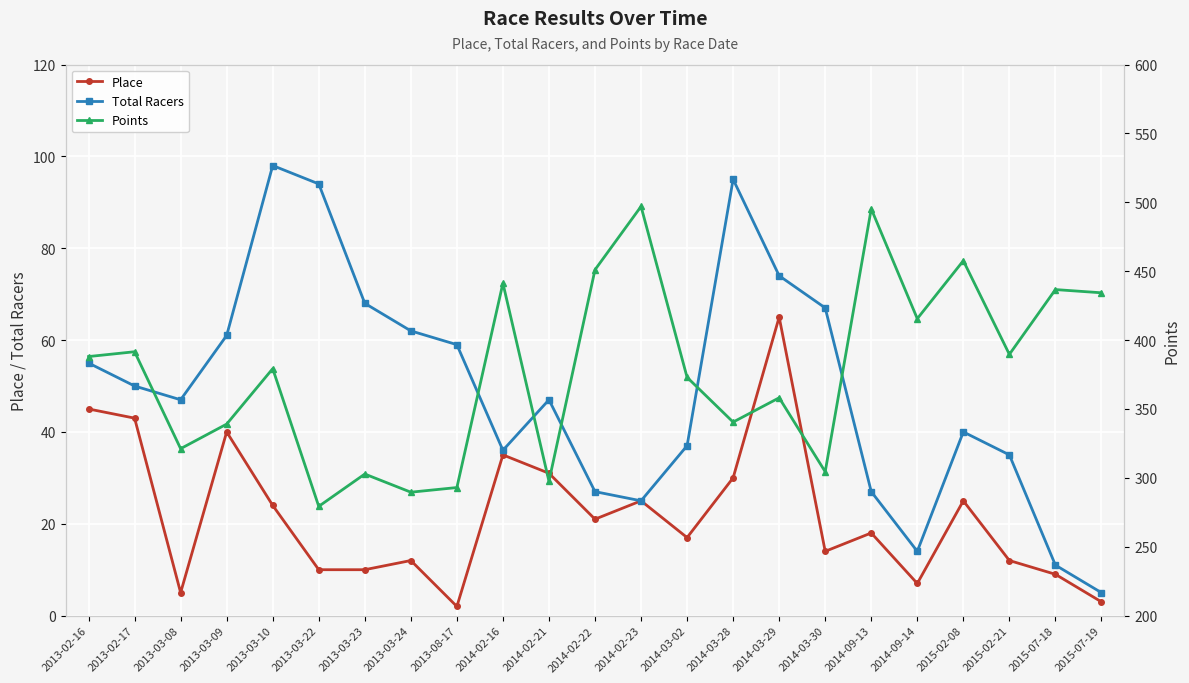

Which series changed the most between 2015-02-08 and 2015-07-18?

Total Racers